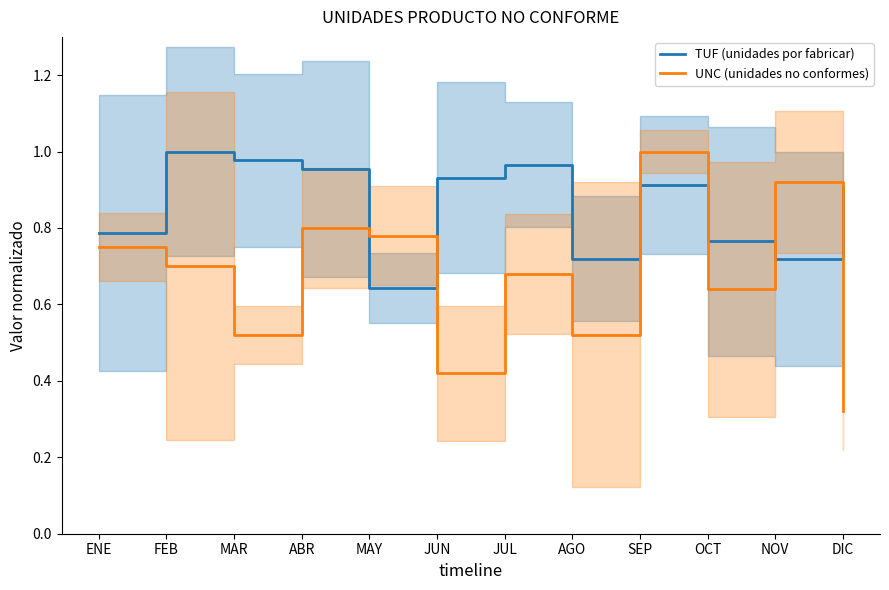

Is the value of UNC (unidades no conformes) at DIC greater than the value of TUF (unidades por fabricar) at ENE?

No